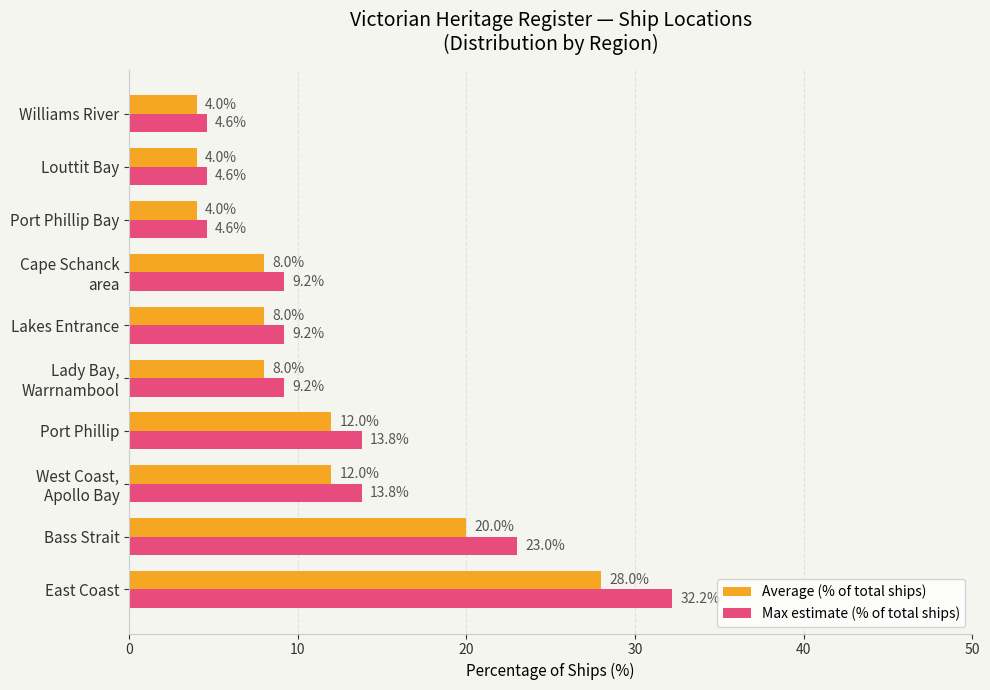

Read the Average (% of total ships) value at Bass Strait.

20.0